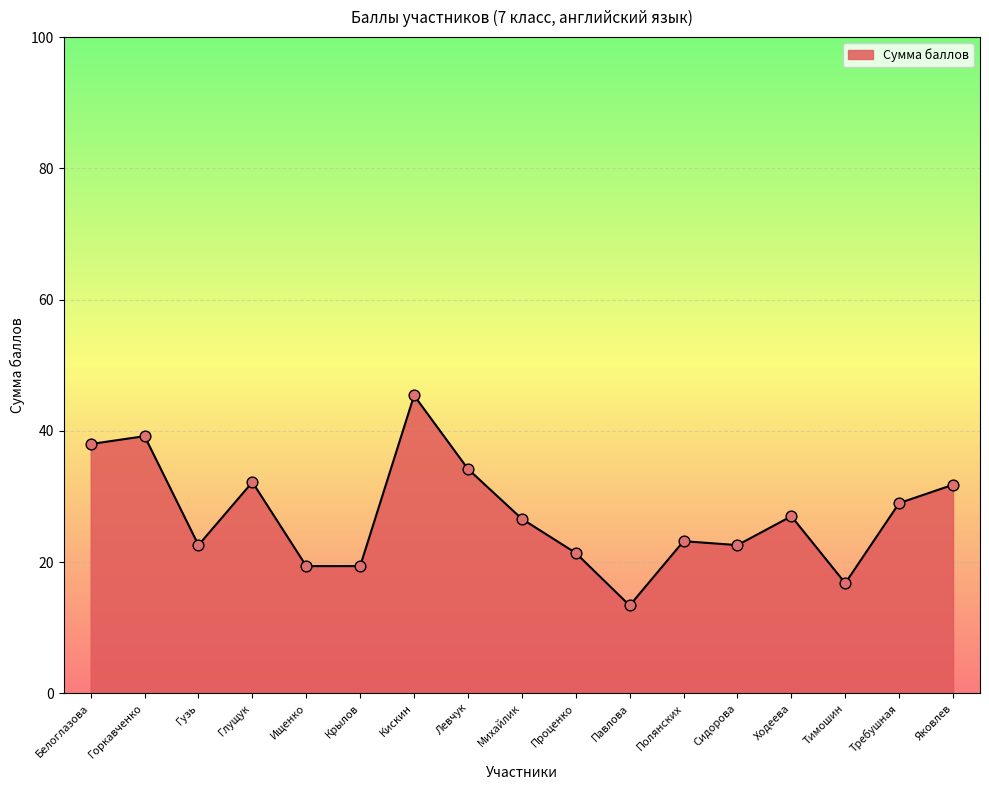

Which has a higher value, Павлова or Михайлик?

Михайлик